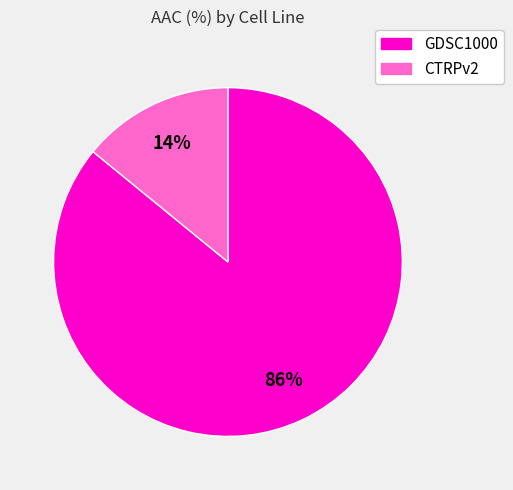

Combined, do GDSC1000 and CTRPv2 account for over 50%?

Yes